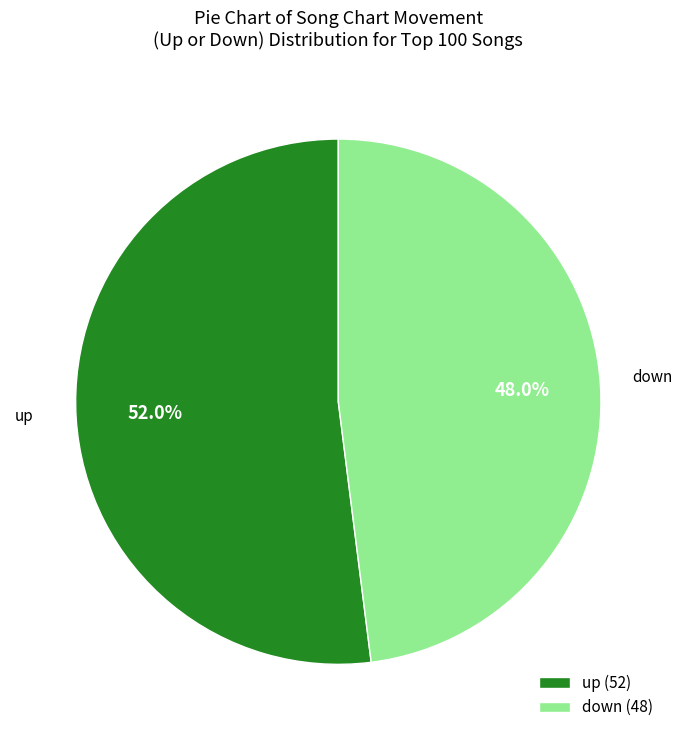

Combined, do up and down account for over 50%?

Yes